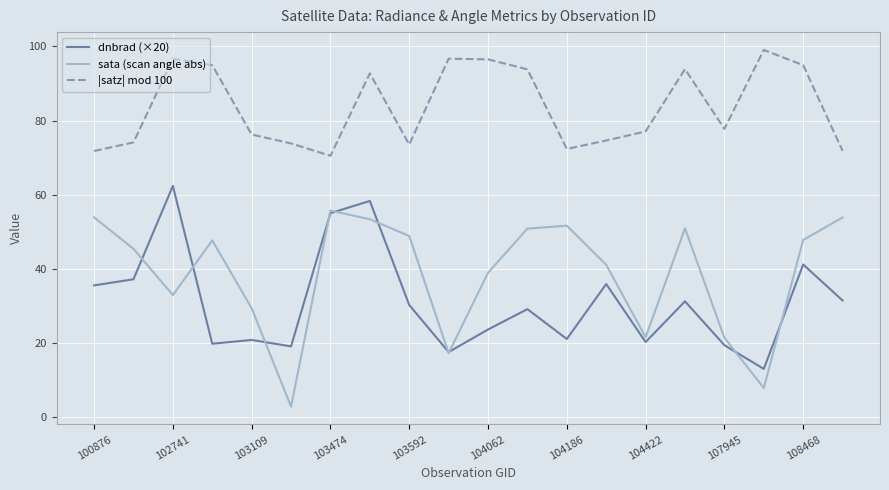

What is the lowest value of the sata (scan angle abs) series?

2.7